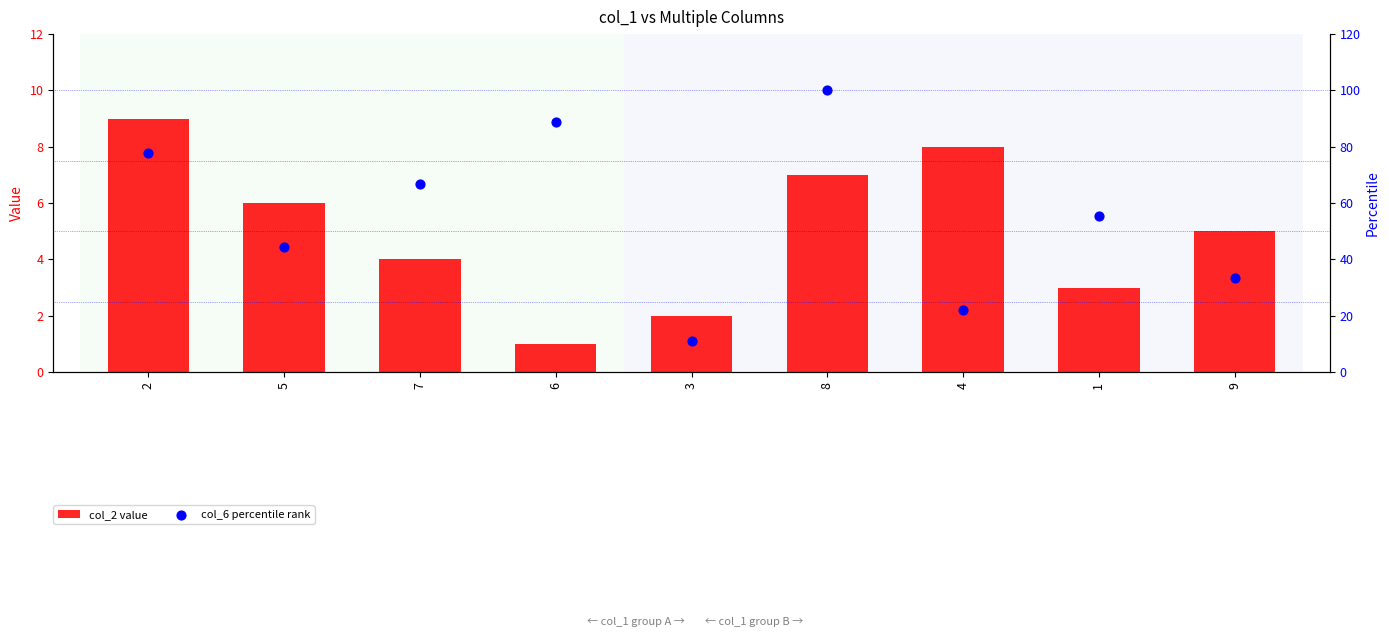

What are all the series names shown in the legend?

col_2 value, col_6 percentile rank